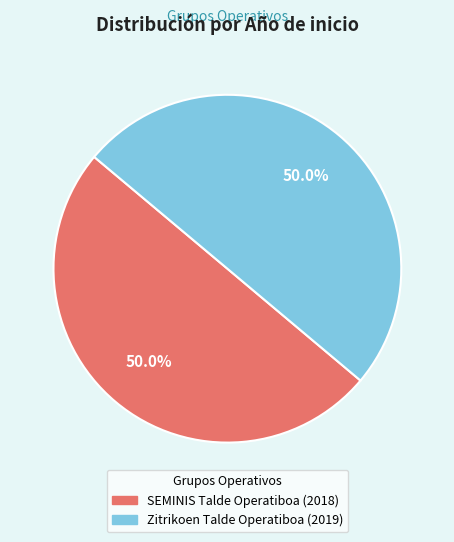

The SEMINIS Talde Operatiboa slice represents 40% of the pie. True or false?

False